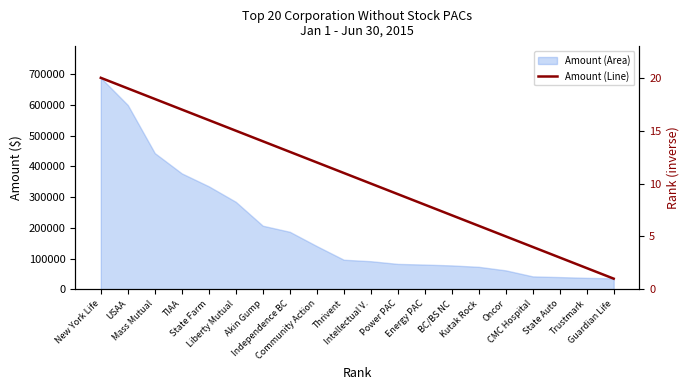

What is the change in value from New York Life to Community Action?

-8